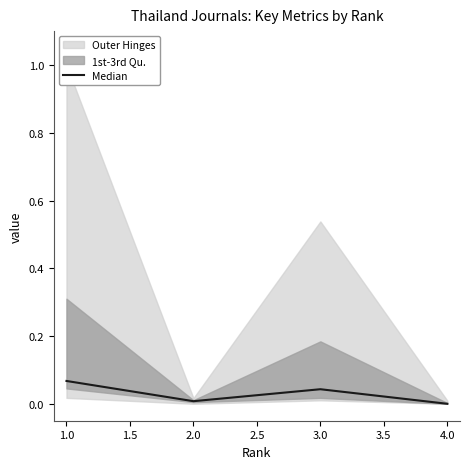

The Median series shows 0.0 at 4.0. True or false?

True